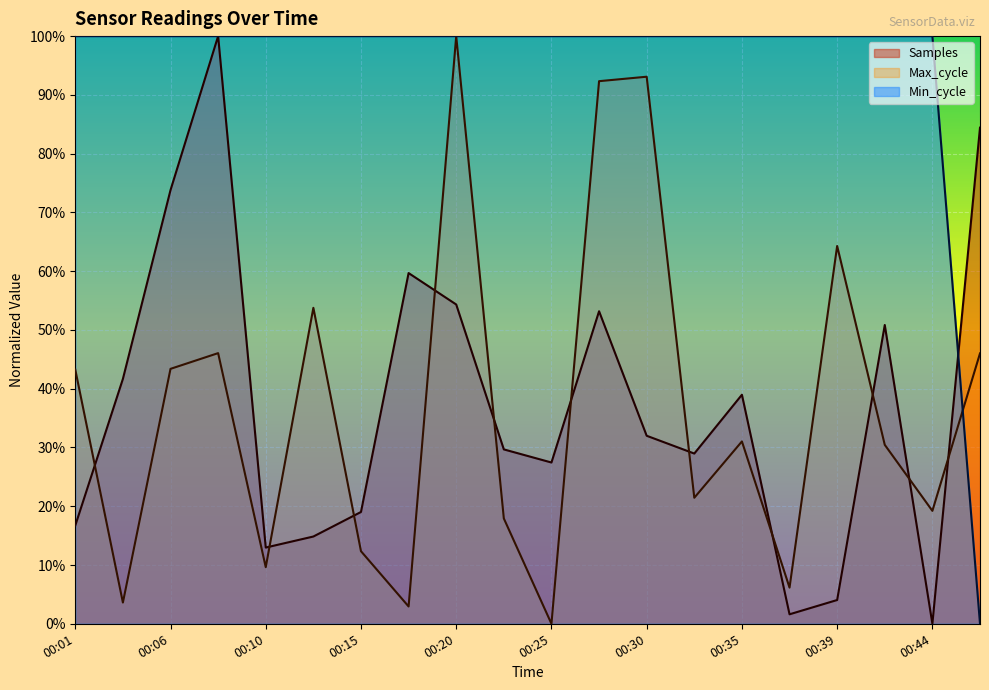

Is it true that Min_cycle equals 1.0 at 00:20?

True